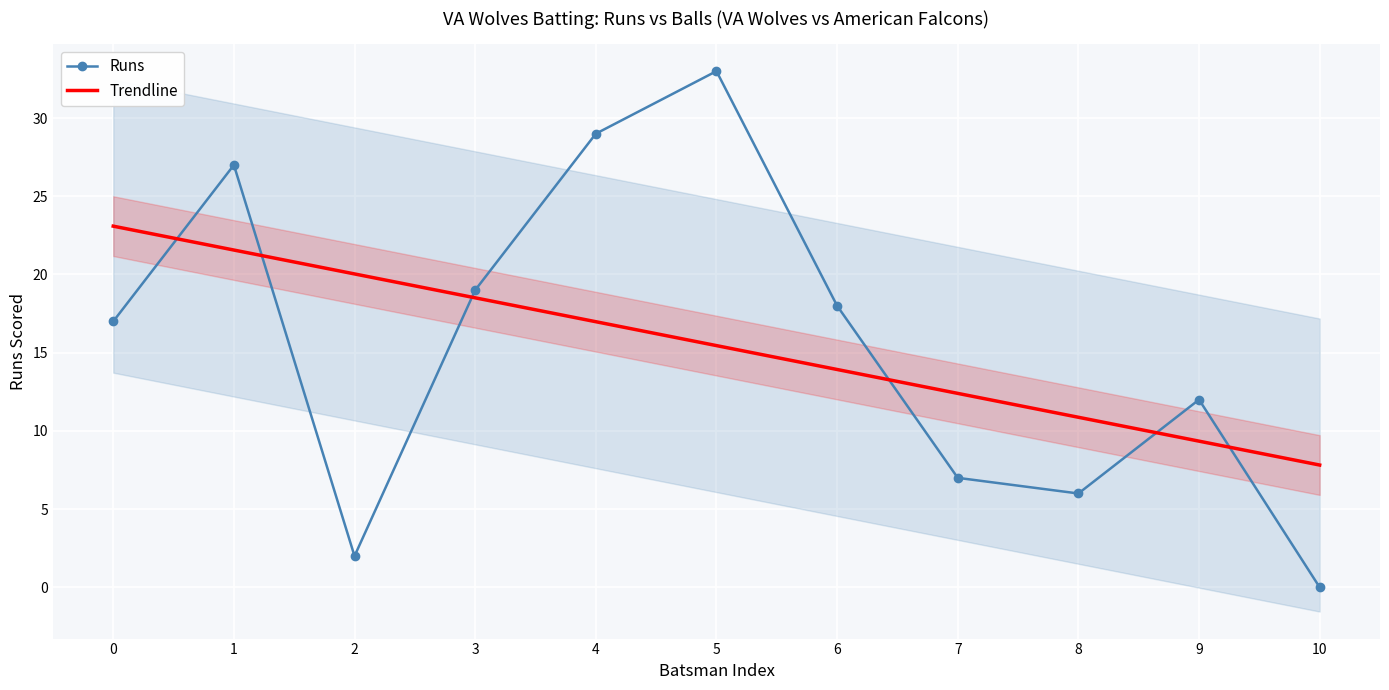

Is the value of Runs at 9 greater than the value of Trendline at 4?

No